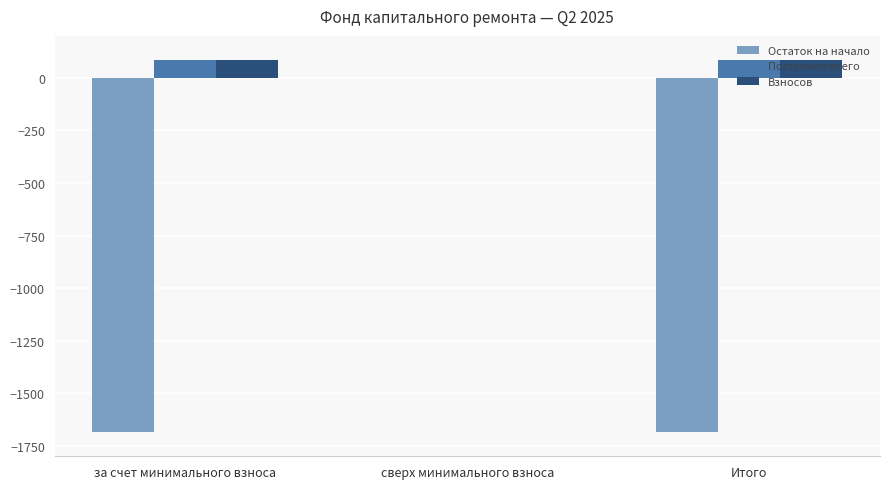

True or false: Поступило всего has a value of 87.4 at за счет минимального взноса.

True